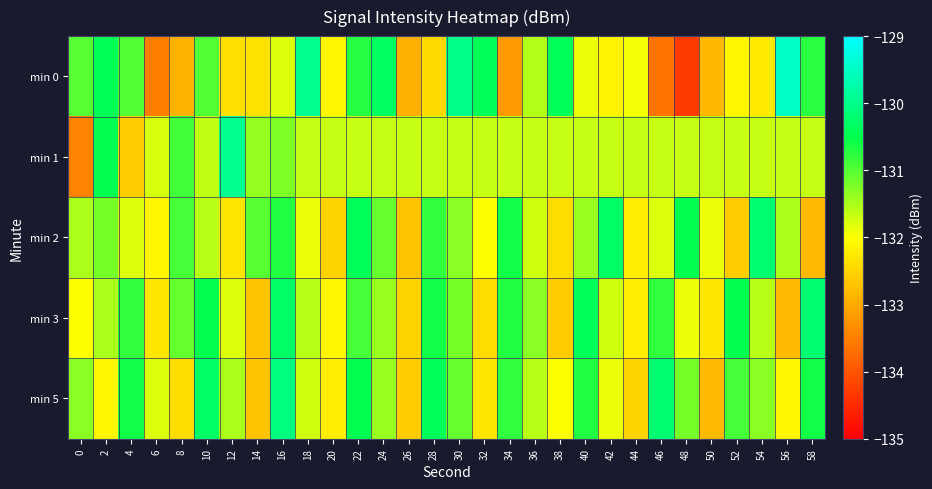

At 32, list the series in order from largest to smallest.

min 0, min 1, min 2, min 5, min 3